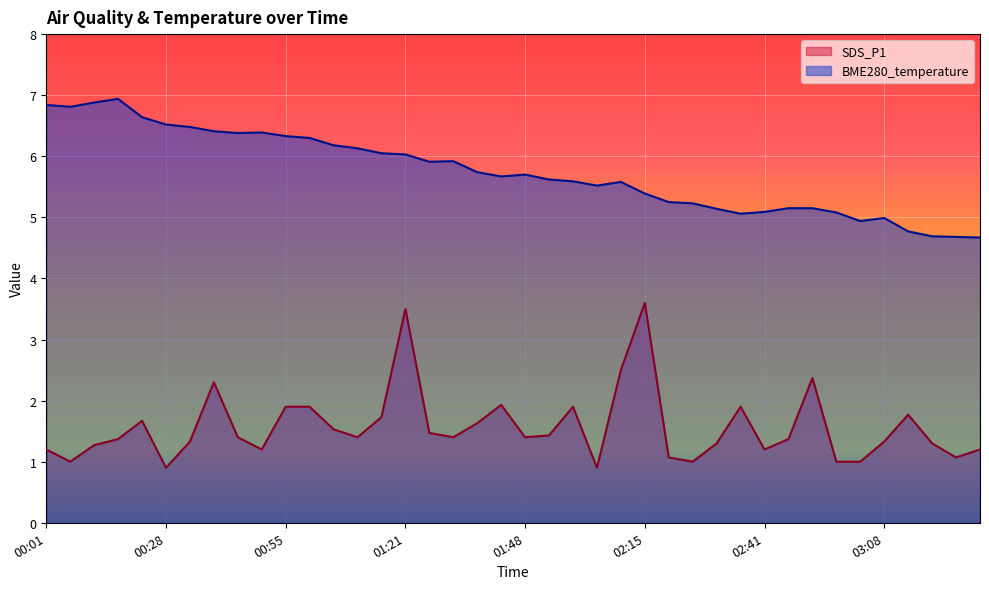

Reading left to right, extract all data points from this chart.

SDS_P1: 1.2	1.0	1.3	1.4	1.7	0.9	1.3	2.3	1.4	1.2	1.9	1.9	1.5	1.4	1.7	3.5	1.5	1.4	1.6	1.9	1.4	1.4	1.9	0.9	2.5	3.6	1.1	1.0	1.3	1.9	1.2	1.4	2.4	1.0	1.0	1.3	1.8	1.3	1.1	1.2
BME280_temperature: 6.8	6.8	6.9	6.9	6.6	6.5	6.5	6.4	6.4	6.4	6.3	6.3	6.2	6.1	6.0	6.0	5.9	5.9	5.7	5.7	5.7	5.6	5.6	5.5	5.6	5.4	5.2	5.2	5.1	5.1	5.1	5.2	5.2	5.1	4.9	5.0	4.8	4.7	4.7	4.7